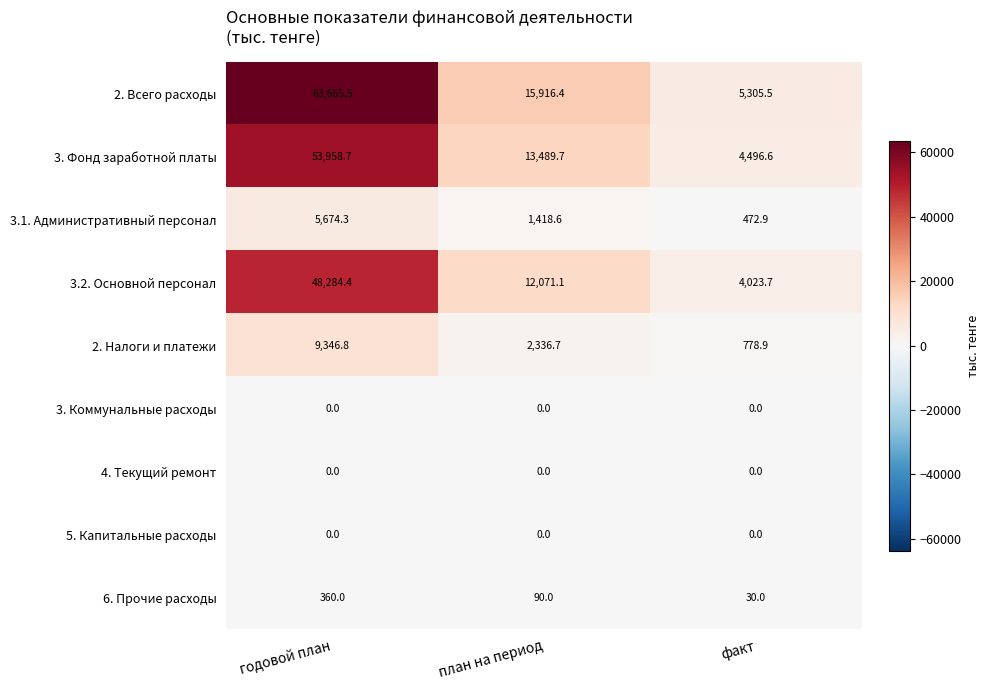

What is the sum of all 2. Налоги и платежи values?

12462.4